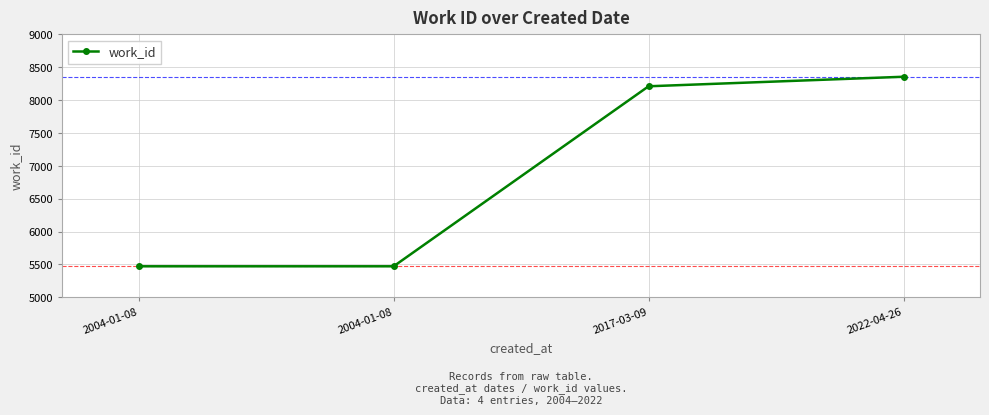

What is the difference between the maximum and minimum values?

2883